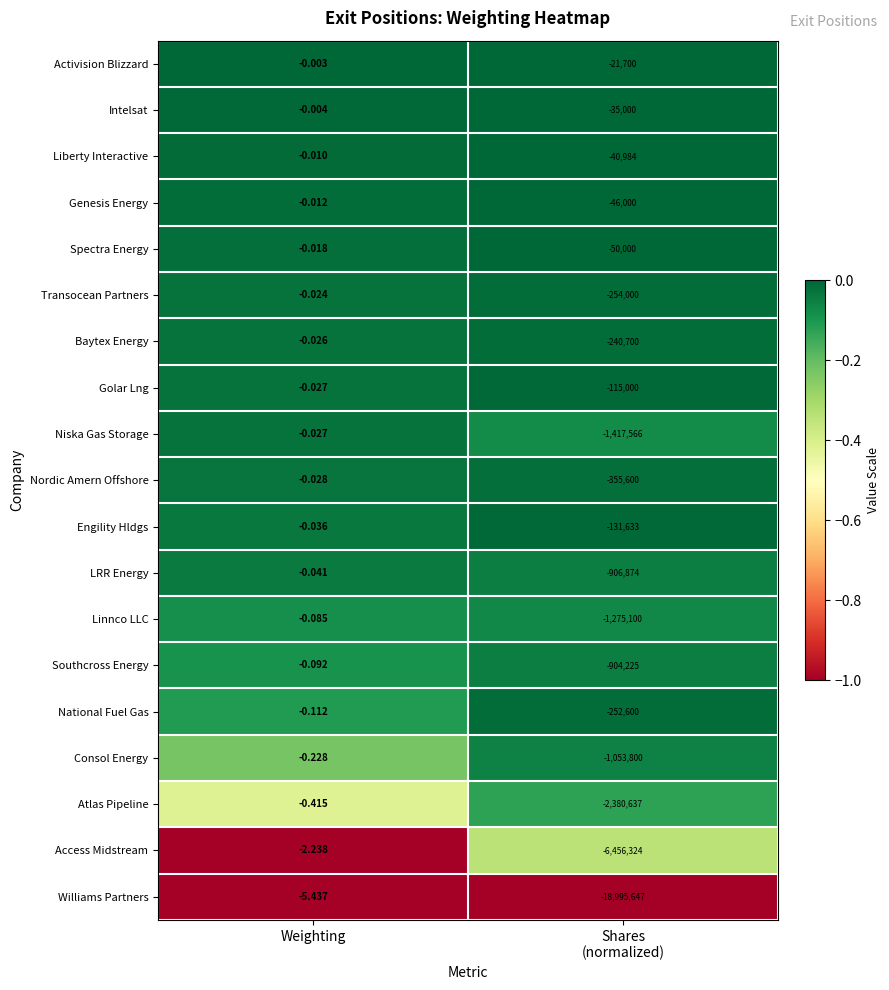

Which category has the lowest value across all series?

Shares
(normalized)